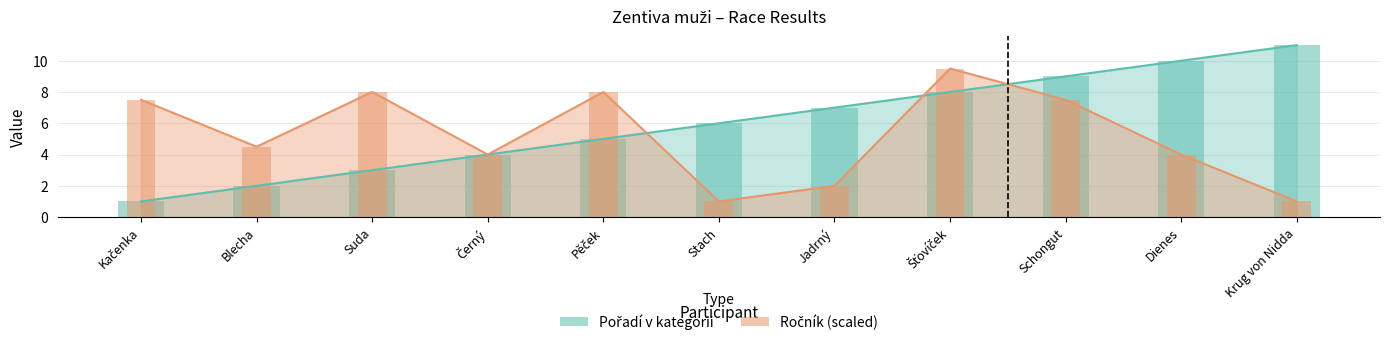

Which label corresponds to the smallest value in the chart?

Kačenka